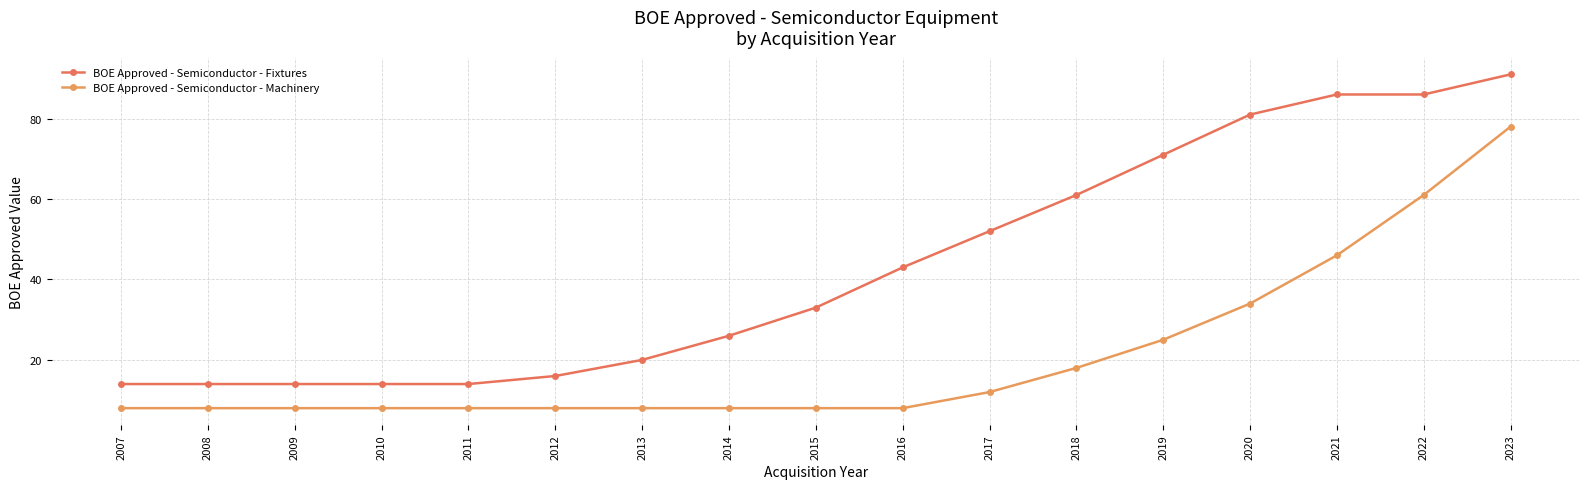

Which series has the largest total across all categories?

BOE Approved - Semiconductor - Fixtures